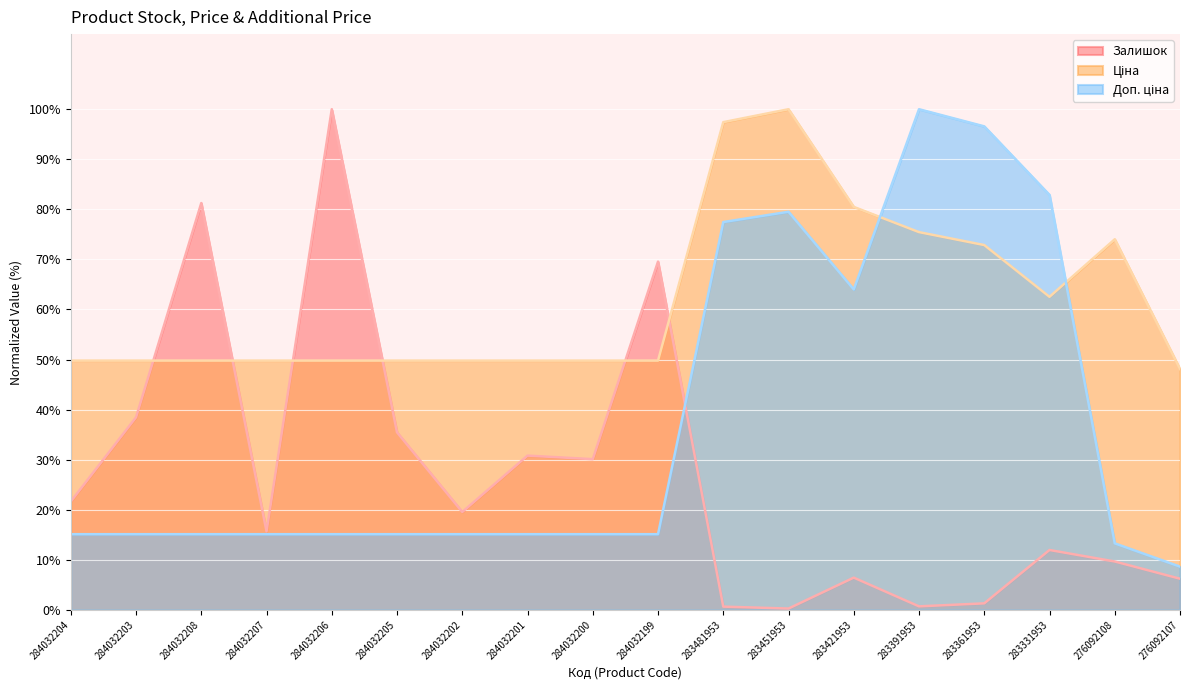

Between 284032199 and 283421953, which series saw the biggest shift?

Залишок